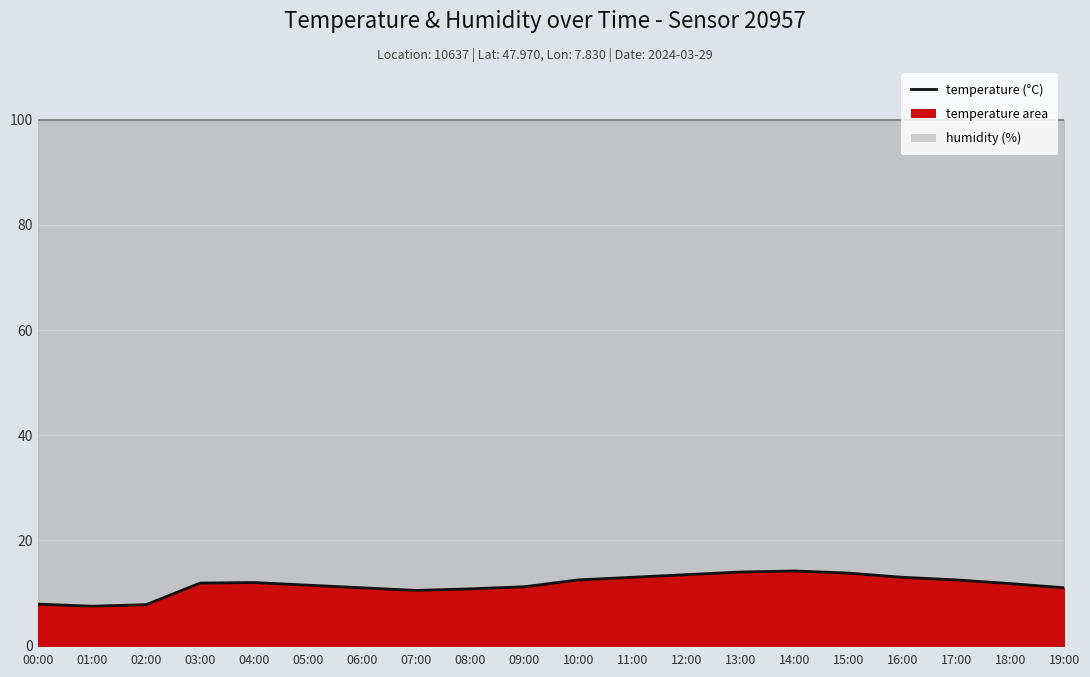

Reading right to left, extract all data points from this chart.

19:00=11.0	18:00=11.8	17:00=12.5	16:00=13.0	15:00=13.8	14:00=14.2	13:00=14.0	12:00=13.5	11:00=13.0	10:00=12.5	09:00=11.2	08:00=10.8	07:00=10.5	06:00=11.0	05:00=11.5	04:00=12.0	03:00=11.9	02:00=7.8	01:00=7.5	00:00=7.9